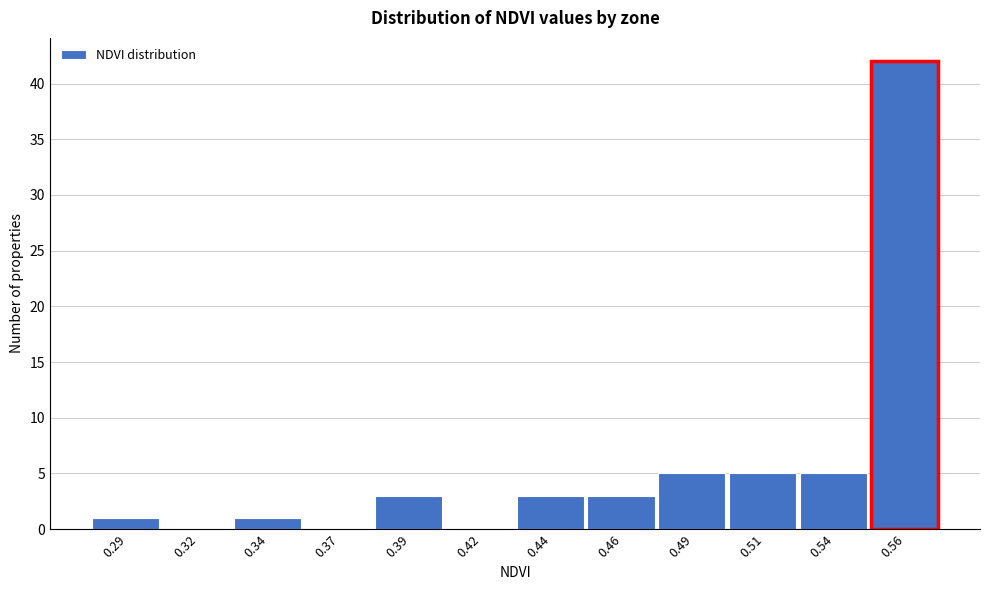

Reading left to right, extract all data points from this chart.

0.29=1	0.32=0	0.34=1	0.37=0	0.39=3	0.42=0	0.44=3	0.46=3	0.49=5	0.51=5	0.54=5	0.56=42